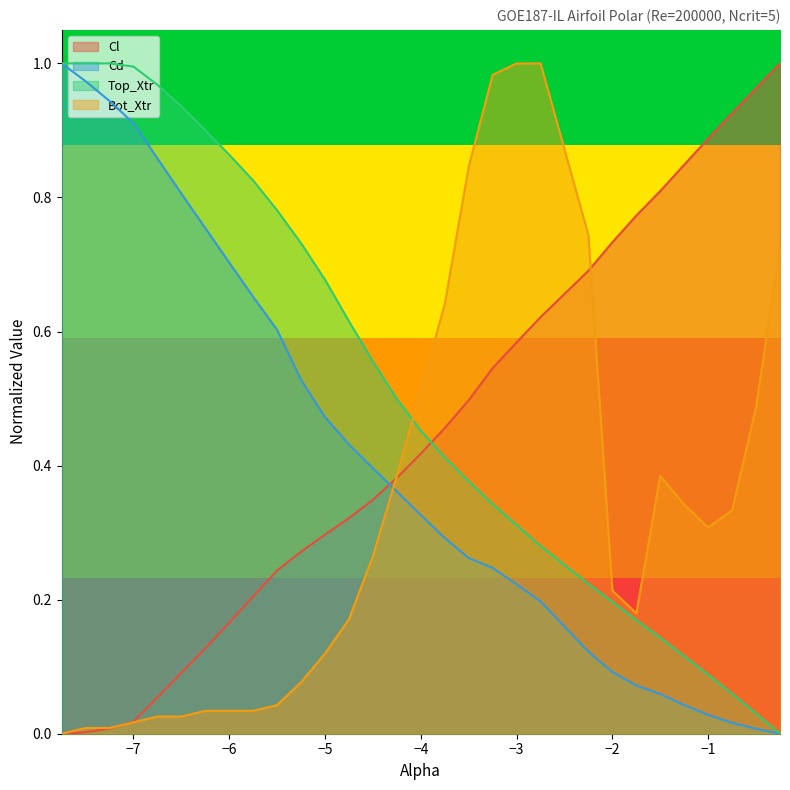

Which series ends up on top after the final intersection of Cd and Cl?

Cl